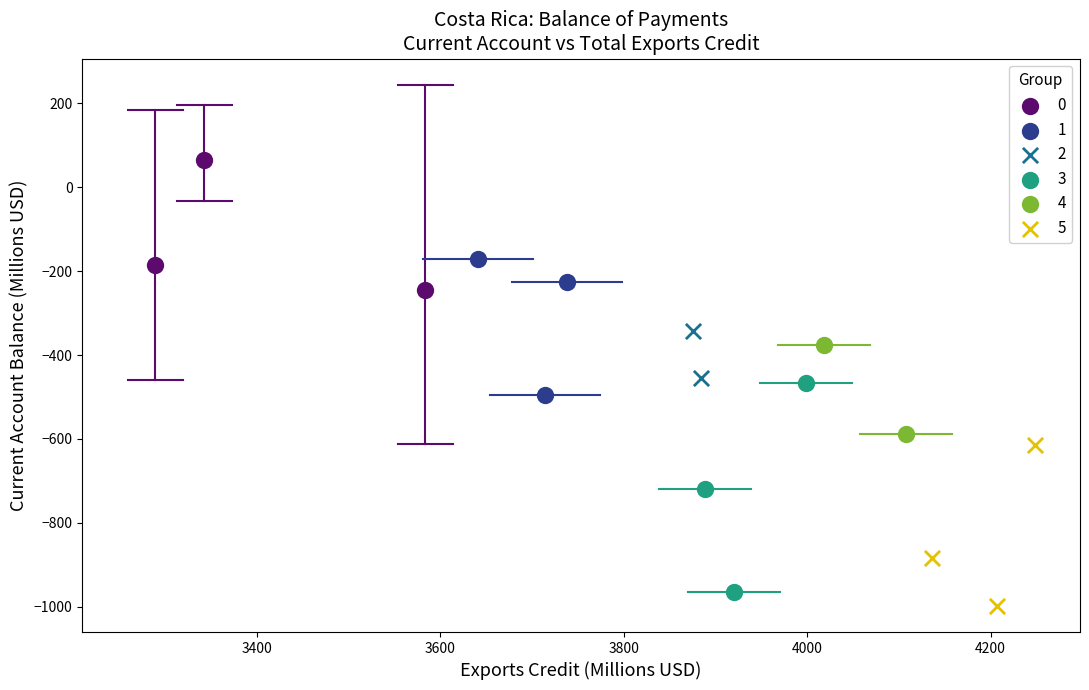

Which series reaches the minimum Y coordinate?

5